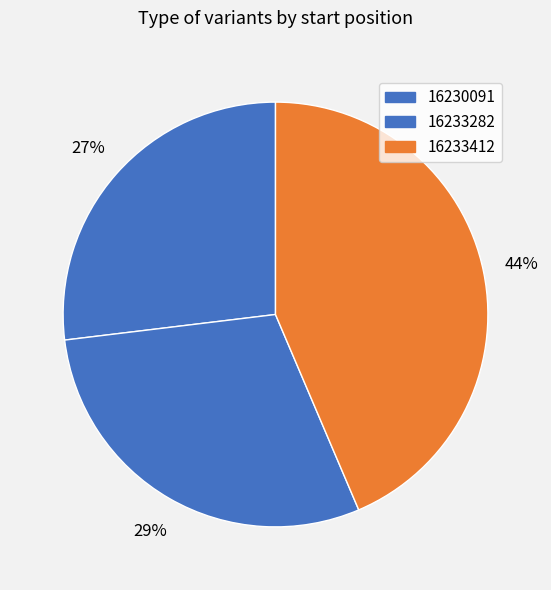

Between 16230091 and 16233412, which is larger?

16233412